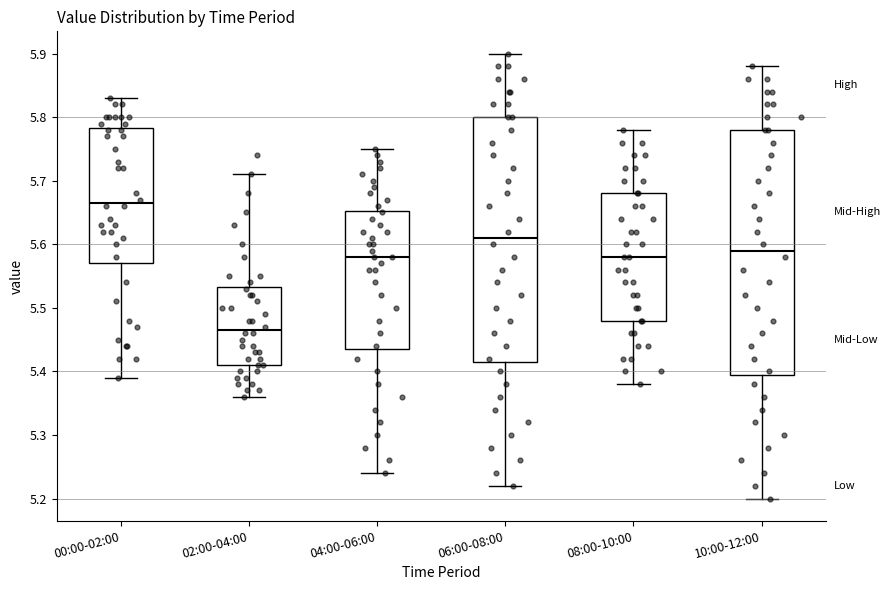

Which box's median line is the lowest?

02:00-04:00